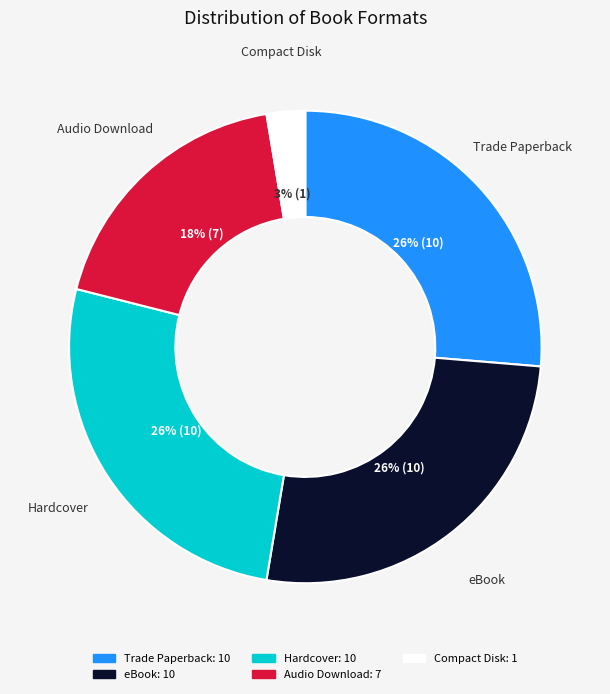

How many slices are in this pie chart?

5